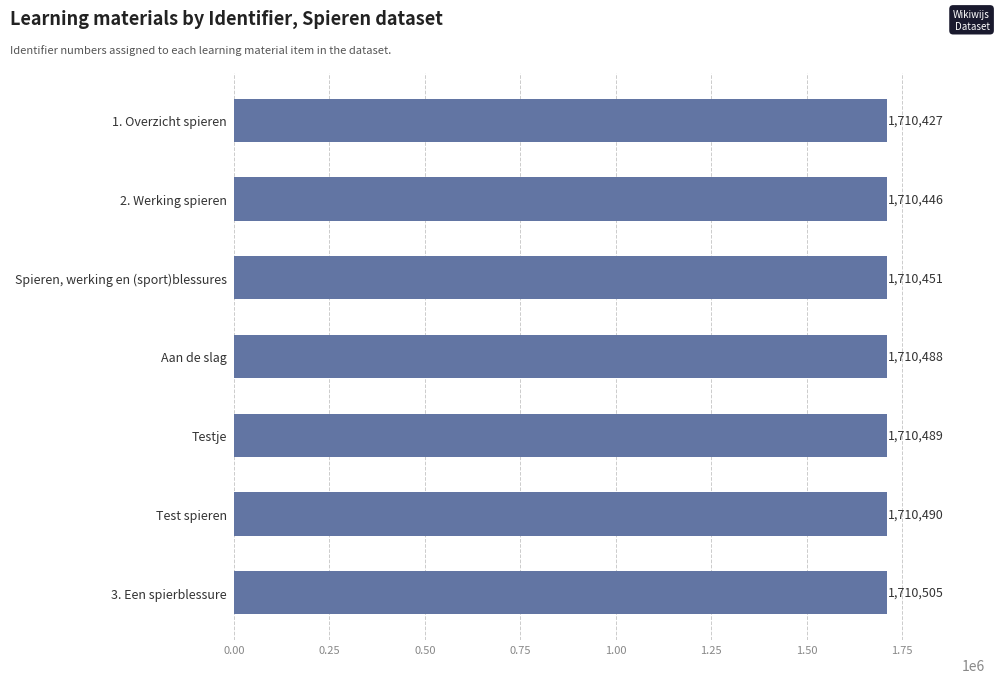

How many data points does each series have?

7